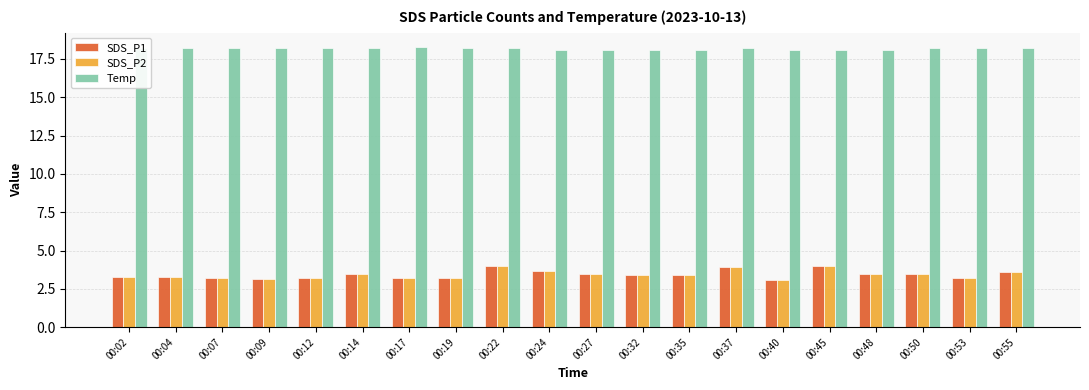

What is the minimum value for Temp?

18.1